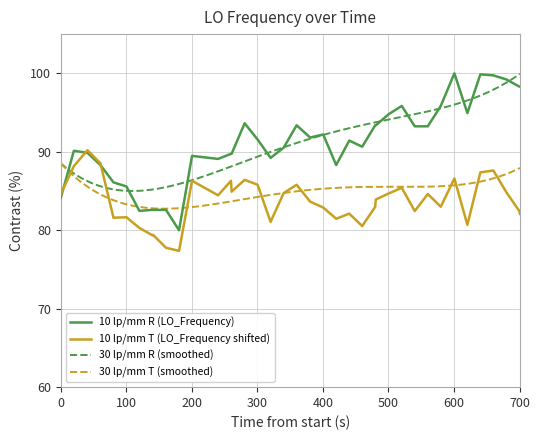

How many data points are less than 91?

19